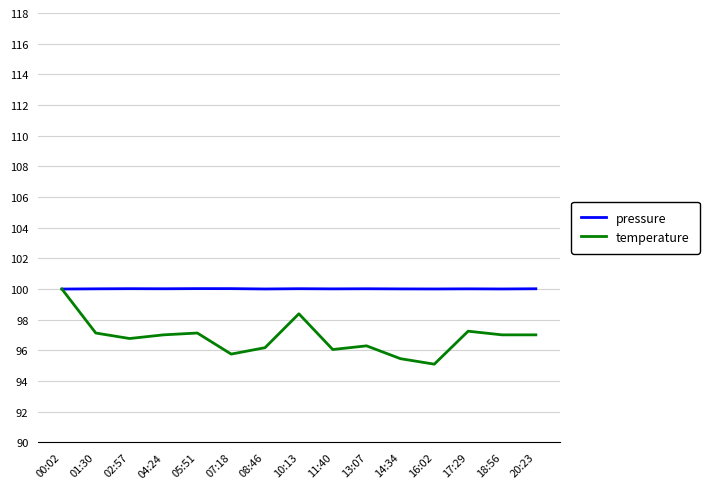

What is the minimum value for pressure?

100.0